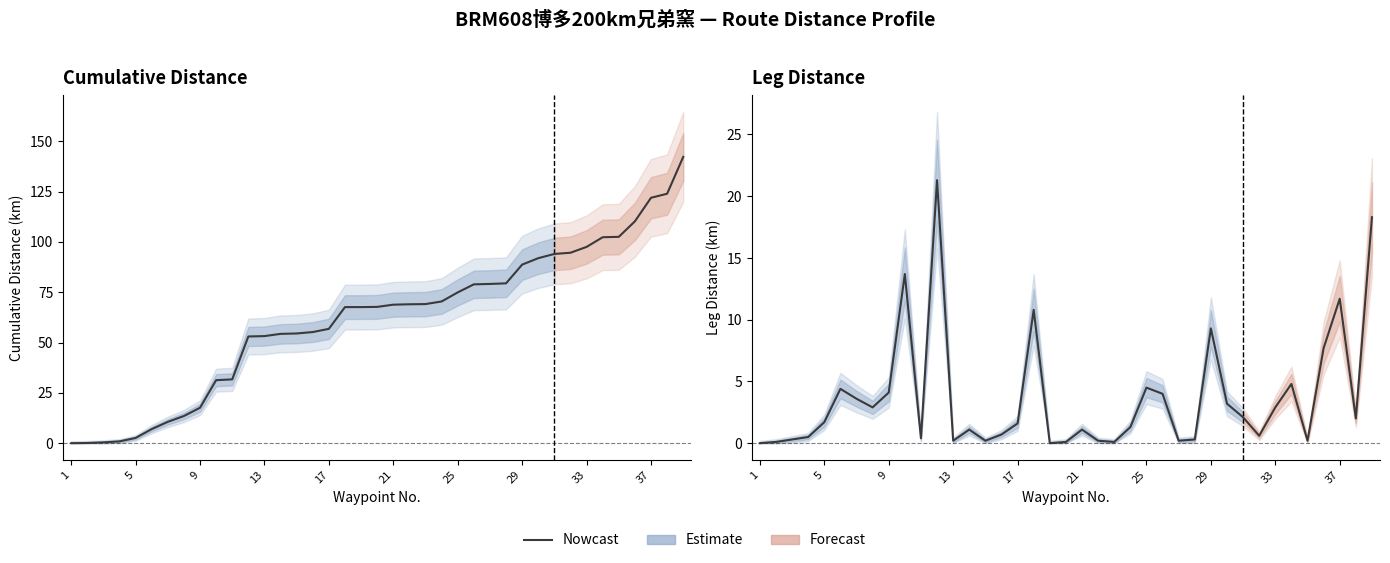

What is the difference between the maximum and minimum values?

21.3